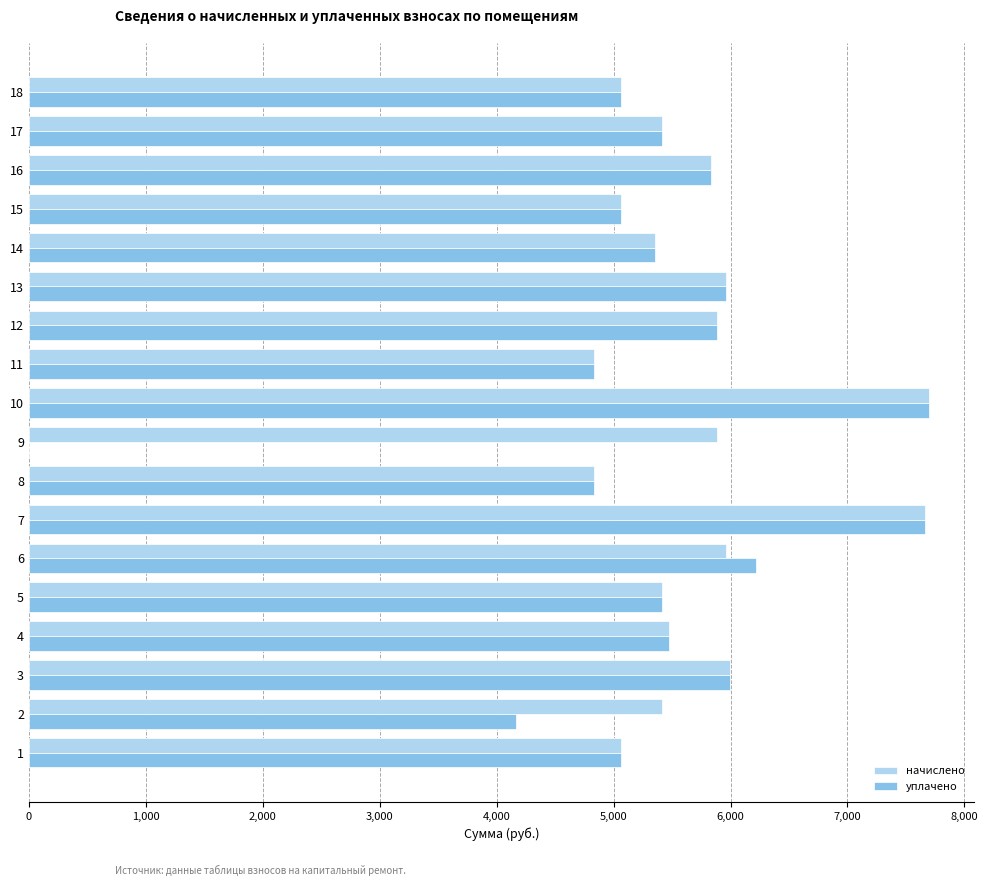

The value of начислено at 11 is 4831.4. True or false?

True